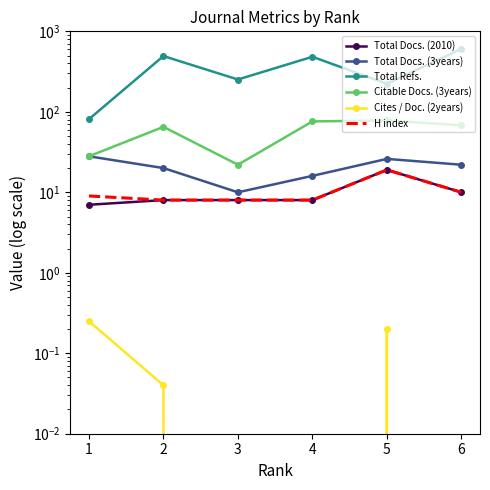

Rank the series at 6 from lowest to highest value.

Cites / Doc. (2years), Total Docs. (2010), H index, Total Docs. (3years), Citable Docs. (3years), Total Refs.